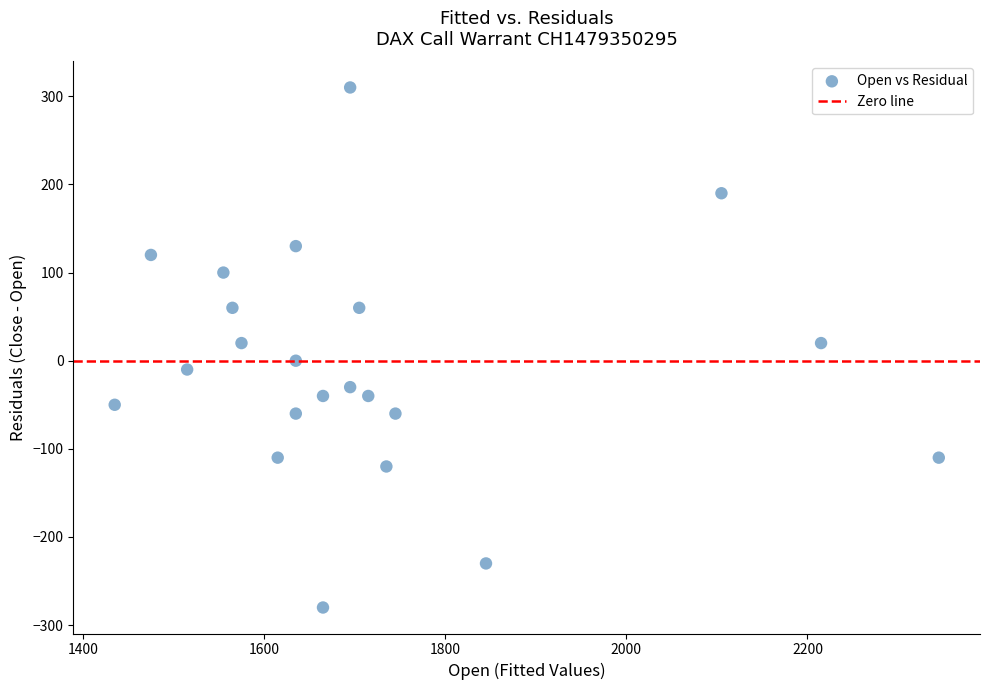

What is the range of X values (max minus min)?

910